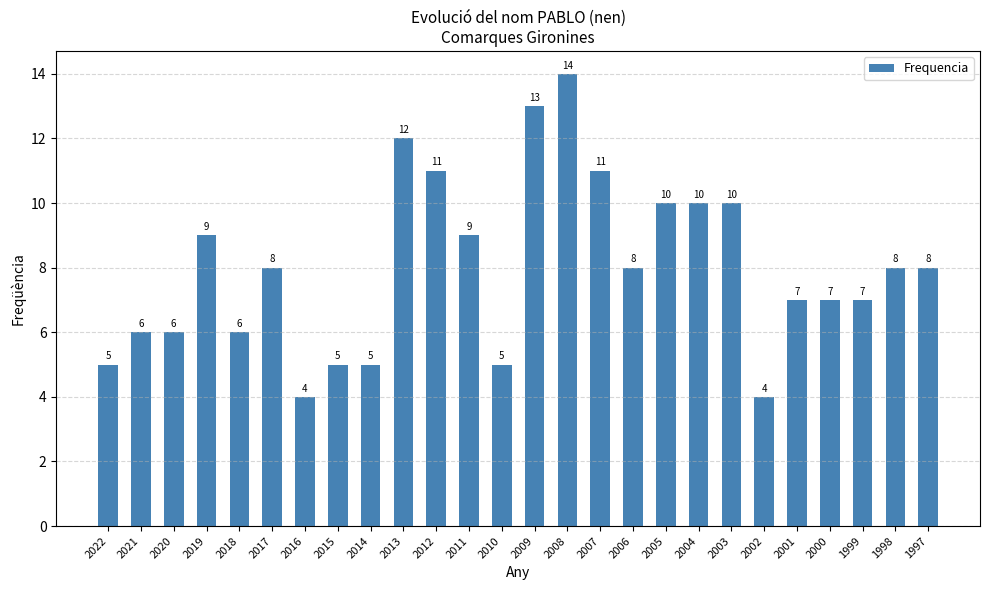

The chart shows a value of 12 at 2013. True or false?

True